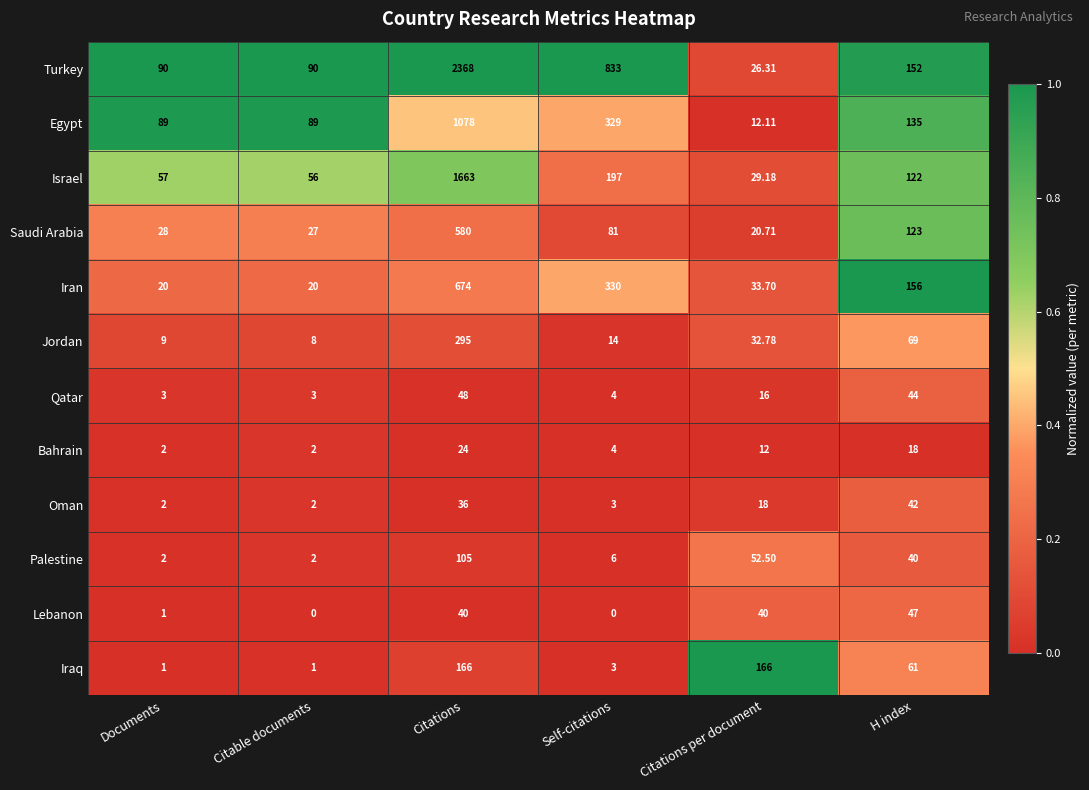

Which category has the highest value in the Lebanon series?

H index